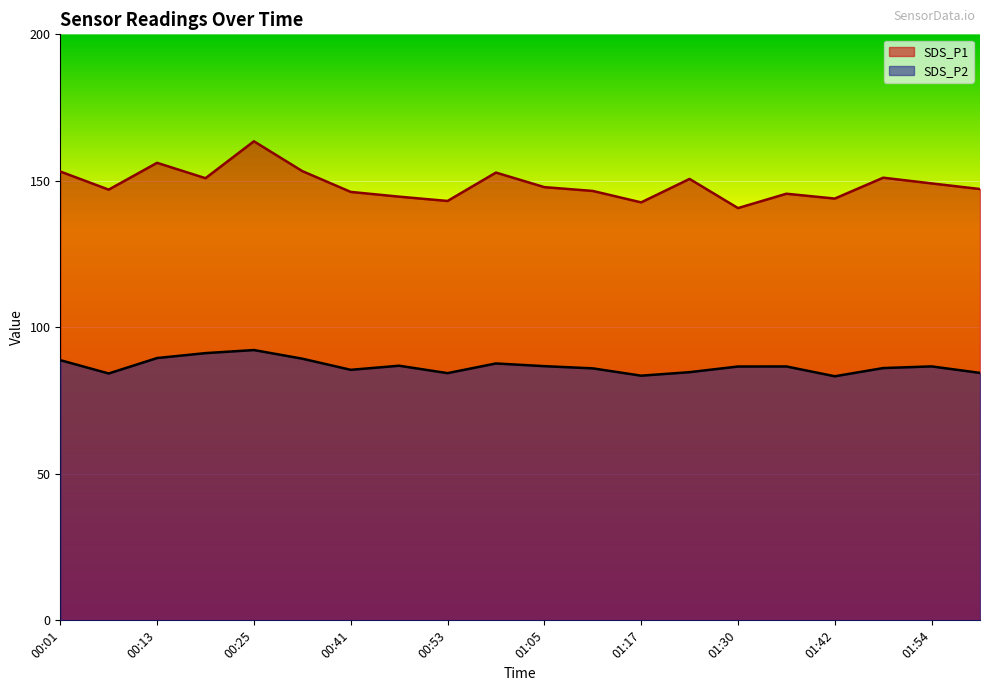

How many values in the SDS_P1 series are below 147?

8